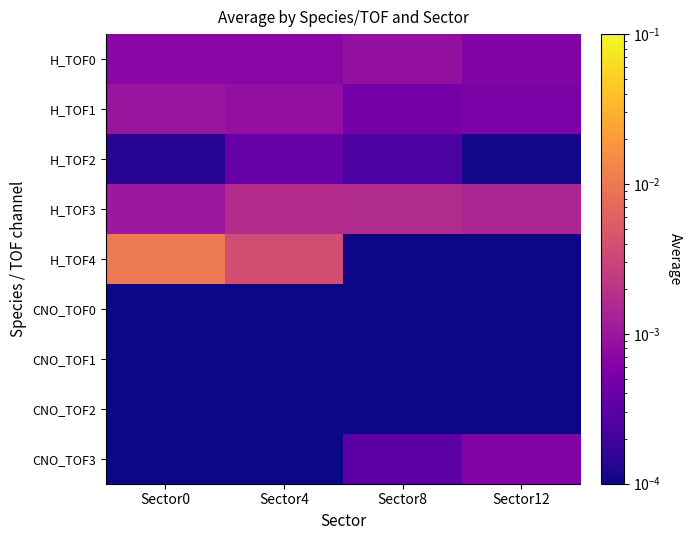

Reading left to right, transcribe all the data shown in this chart.

H_TOF0: Sector0=0.0	Sector4=0.0	Sector8=0.0	Sector12=0.0
H_TOF1: Sector0=0.0	Sector4=0.0	Sector8=0.0	Sector12=0.0
H_TOF2: Sector0=0.0	Sector4=0.0	Sector8=0.0	Sector12=0.0
H_TOF3: Sector0=0.0	Sector4=0.0	Sector8=0.0	Sector12=0.0
H_TOF4: Sector0=0.0	Sector4=0.0	Sector8=0.0	Sector12=0.0
CNO_TOF0: Sector0=0.0	Sector4=0.0	Sector8=0.0	Sector12=0.0
CNO_TOF1: Sector0=0.0	Sector4=0.0	Sector8=0.0	Sector12=0.0
CNO_TOF2: Sector0=0.0	Sector4=0.0	Sector8=0.0	Sector12=0.0
CNO_TOF3: Sector0=0.0	Sector4=0.0	Sector8=0.0	Sector12=0.0